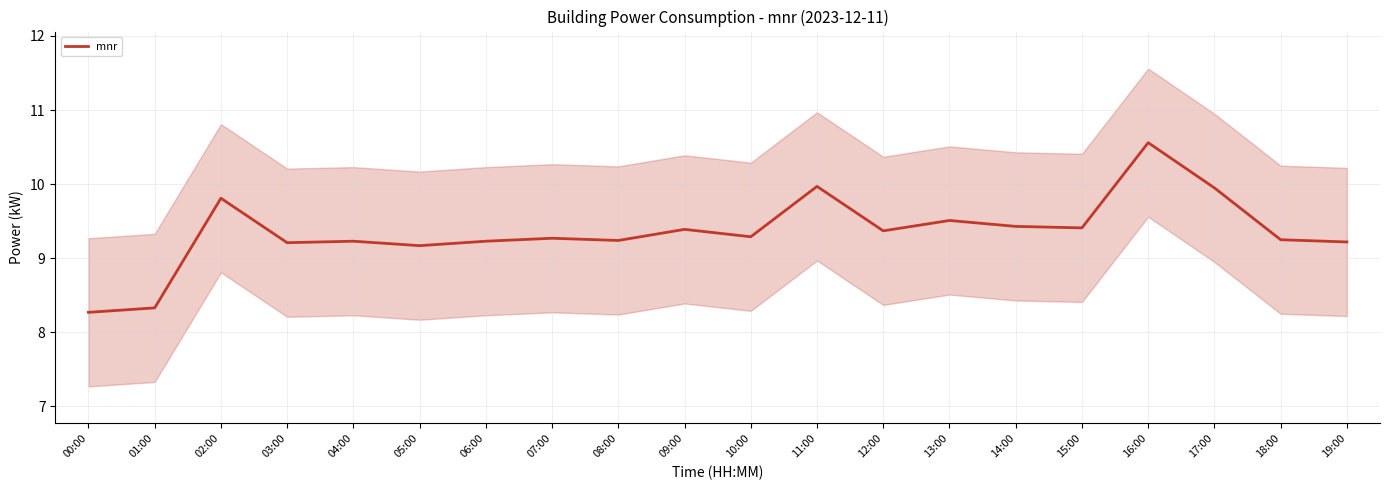

Reading left to right, list all the values displayed in this chart.

8.3	8.3	9.8	9.2	9.2	9.2	9.2	9.3	9.2	9.4	9.3	10.0	9.4	9.5	9.4	9.4	10.6	9.9	9.2	9.2